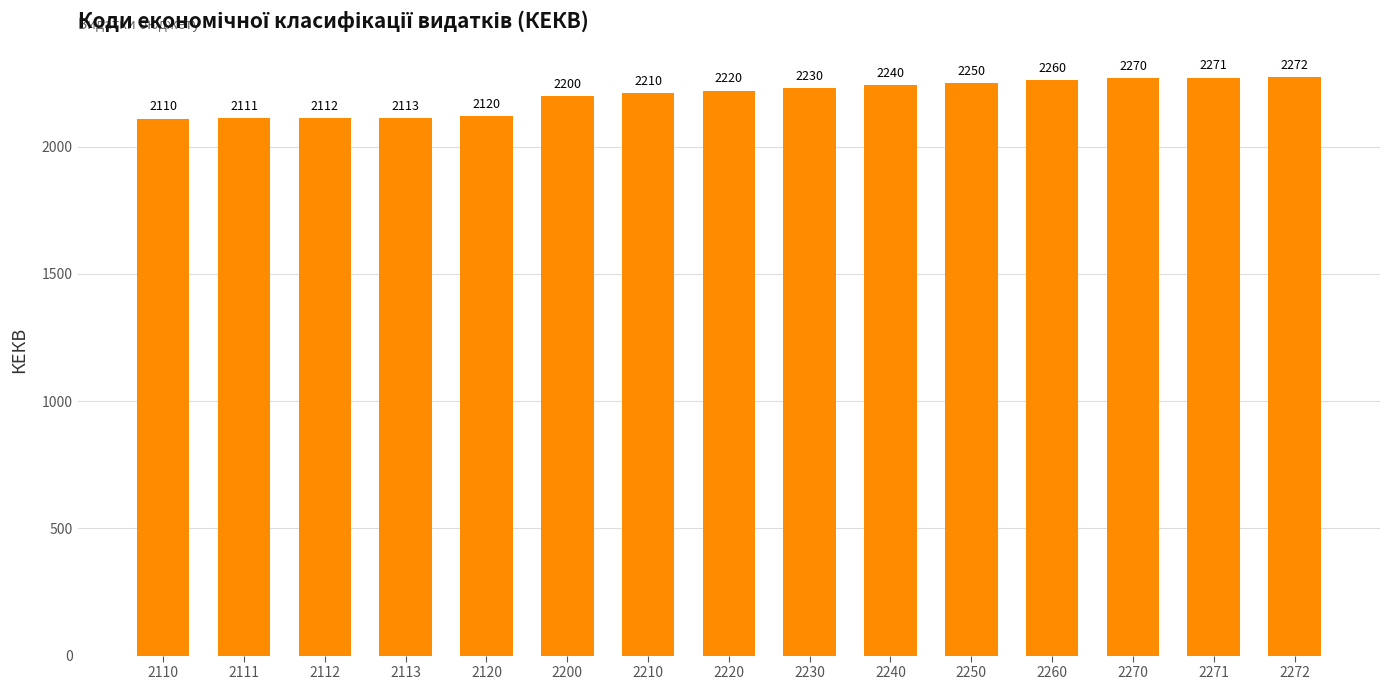

What is the difference between the values at 2112 and 2230?

118